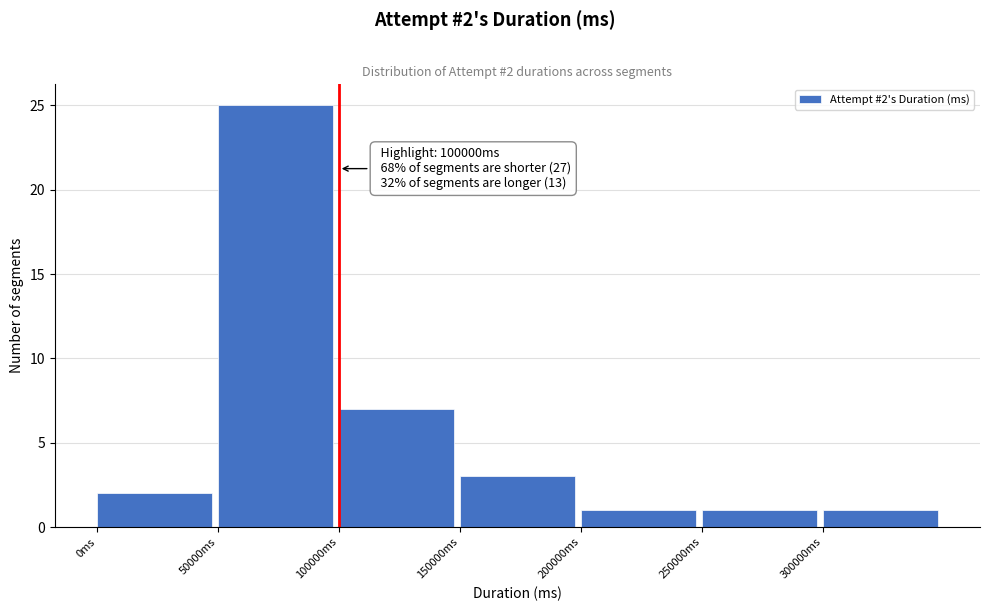

Which range on the x-axis has the tallest bar?

50000 to 100000